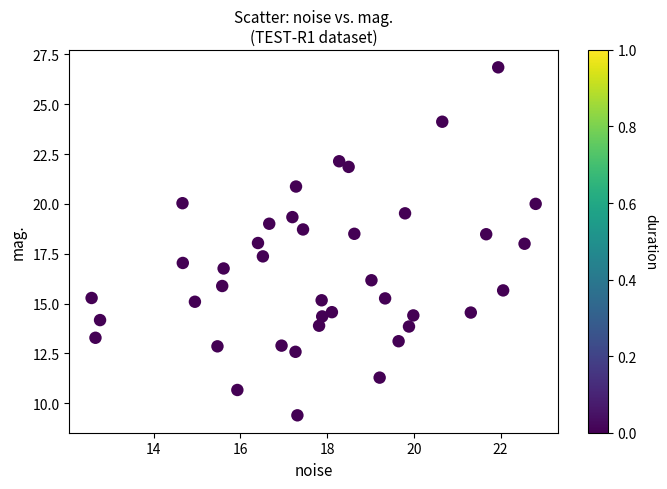

What is the range of Y values (max minus min)?

17.5